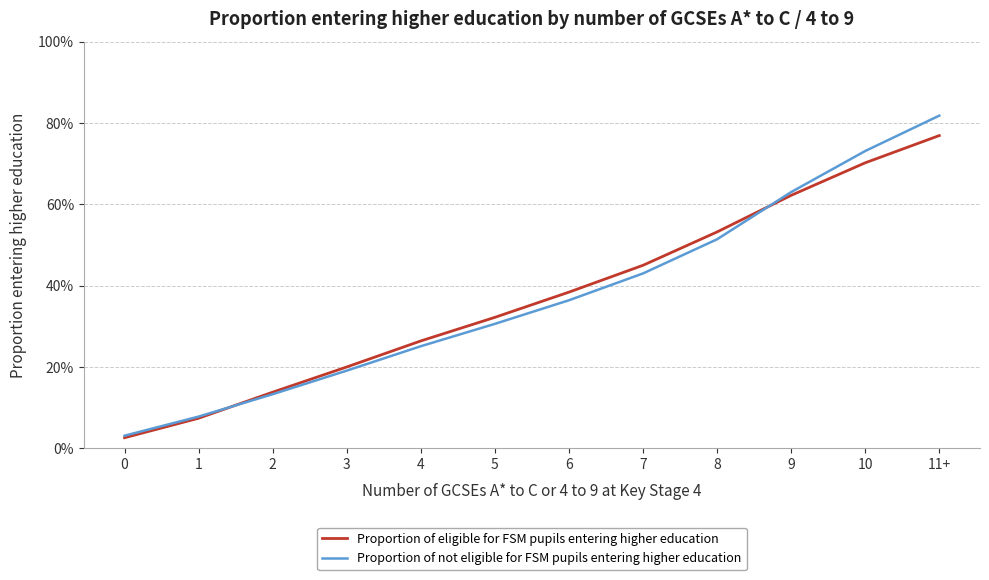

What are all the series names shown in the legend?

Proportion of eligible for FSM pupils entering higher education, Proportion of not eligible for FSM pupils entering higher education